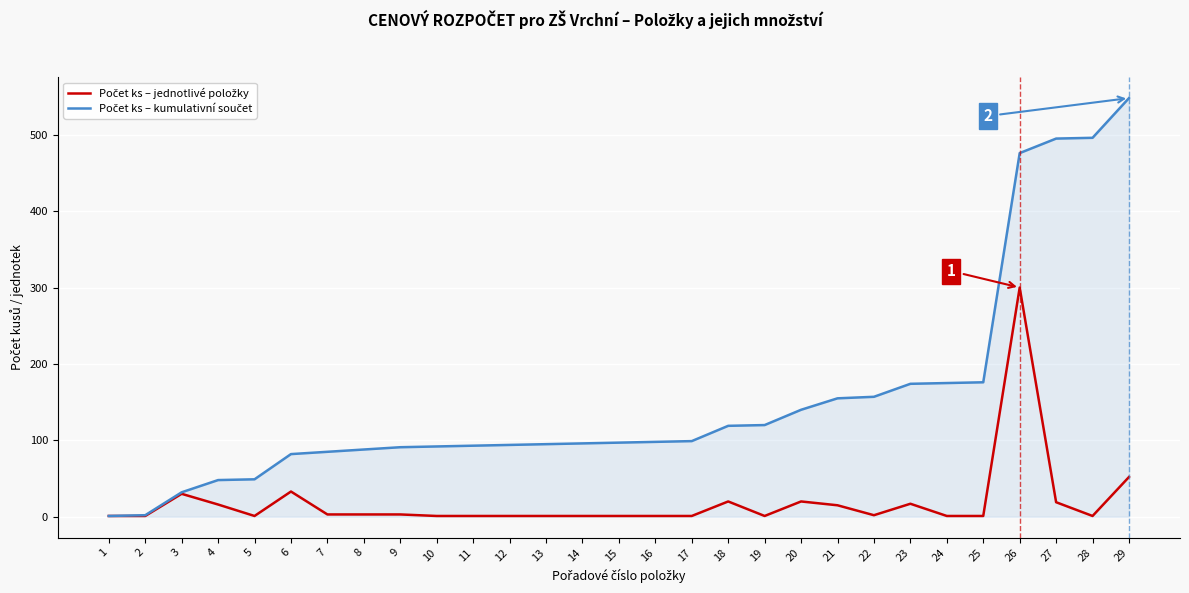

Which label corresponds to the largest value in the chart?

29